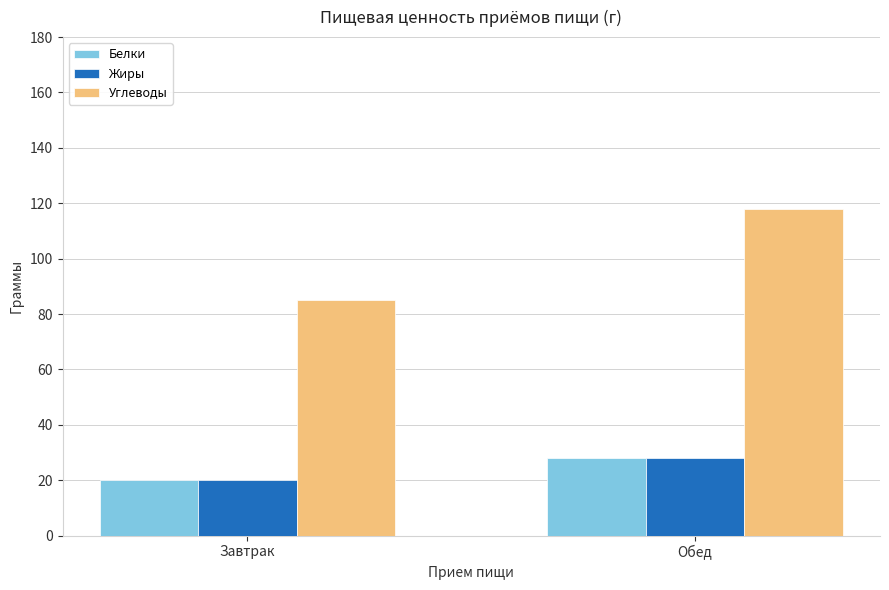

Which category has the lowest value across all series?

Завтрак